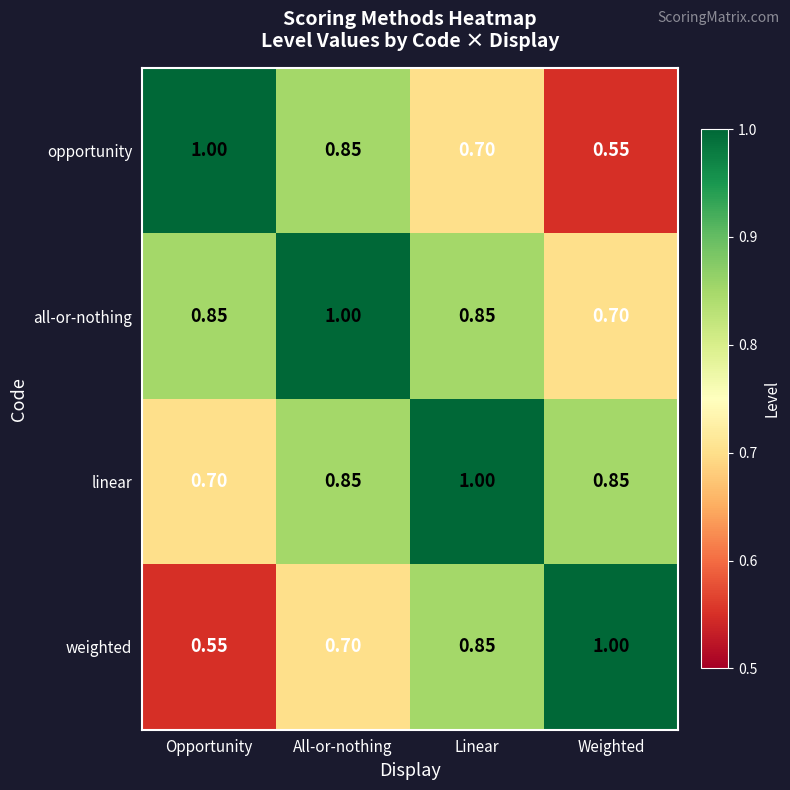

Where is weighted nearest to the value 0?

Opportunity